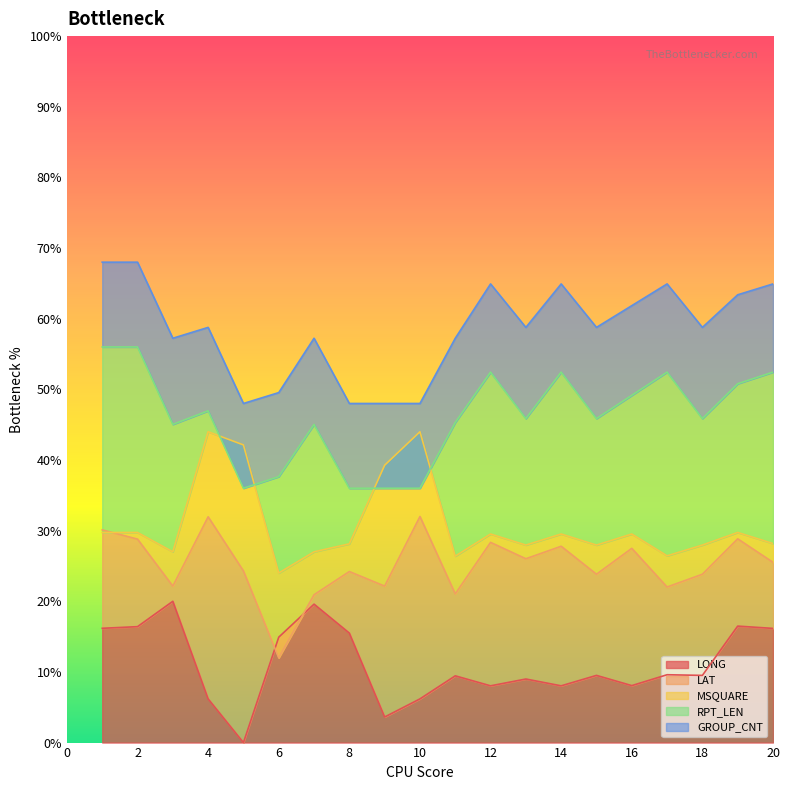

The LONG series shows 20.0 at 3. True or false?

True